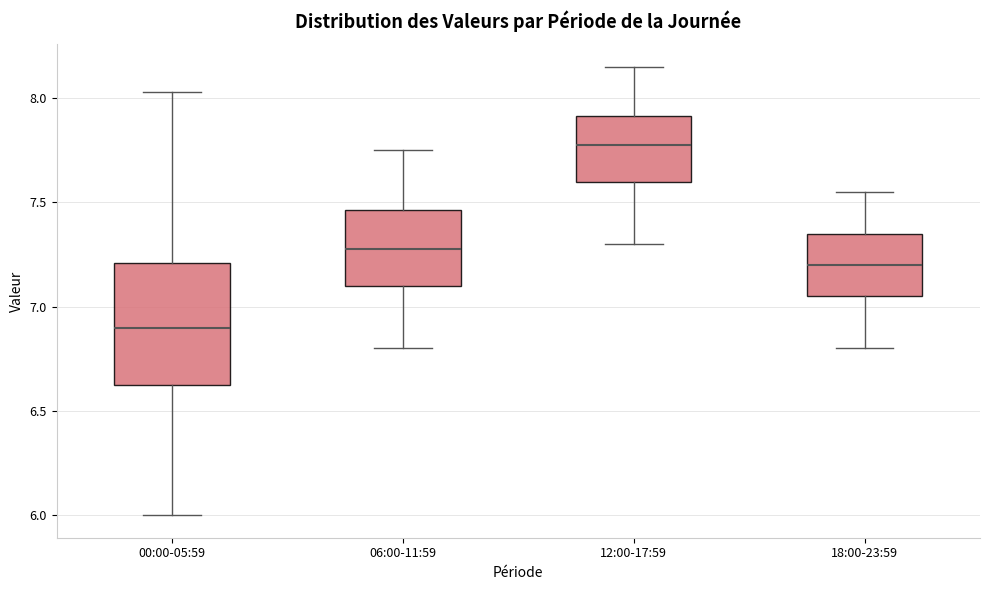

Reading left to right, transcribe this box plot: for each box, give where its median line is, the range the box spans, and where its two whiskers end, as read against the y-axis. The values are not printed on the chart, so give them approximately, as read against the axis.

00:00-05:59: median 6.90, box 6.60 to 7.20, whiskers 6.00 to 8.05
06:00-11:59: median 7.30, box 7.10 to 7.45, whiskers 6.80 to 7.75
12:00-17:59: median 7.80, box 7.60 to 7.90, whiskers 7.30 to 8.15
18:00-23:59: median 7.20, box 7.05 to 7.35, whiskers 6.80 to 7.55